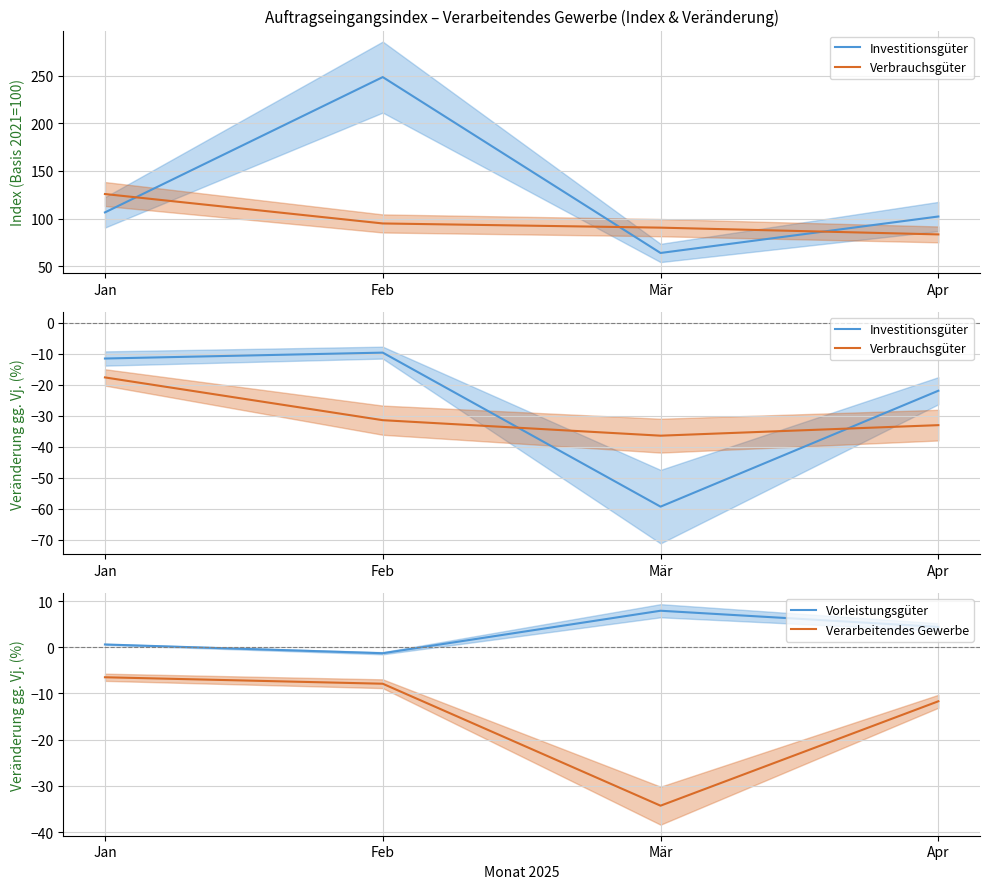

How many times do Verbrauchsgüter and Investitionsgüter cross each other?

2